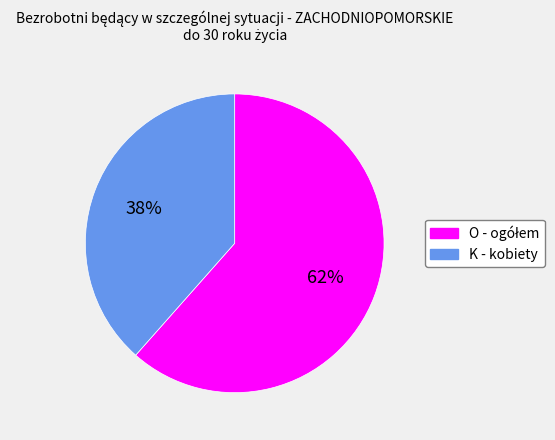

Is there any slice that represents more than half of the pie?

Yes